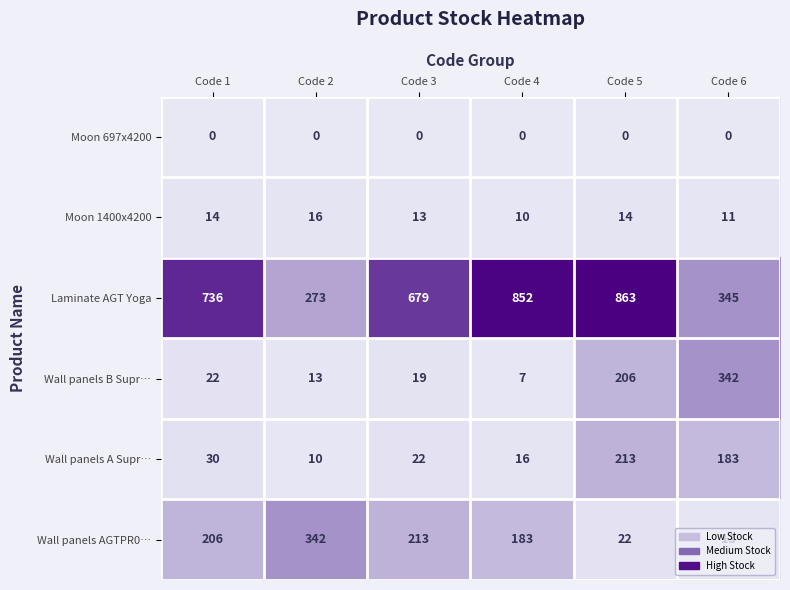

At which category does the chart reach its peak across all series?

Code 5